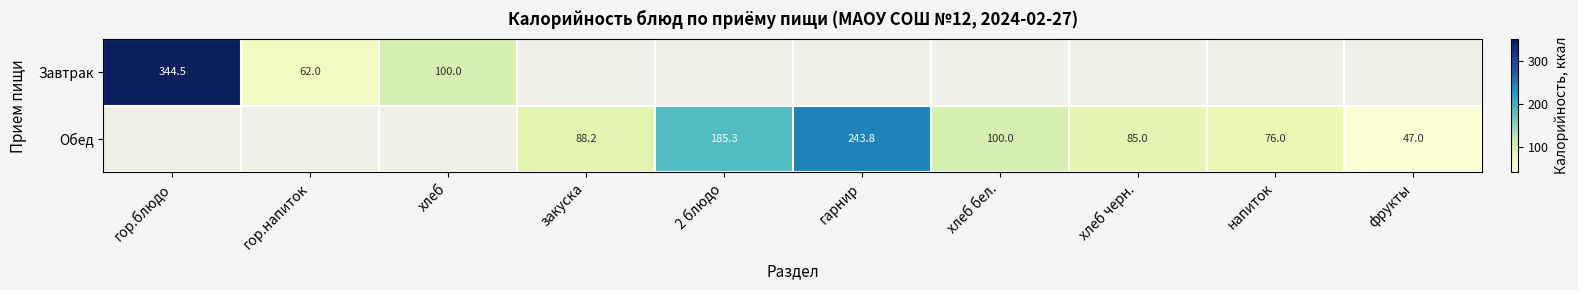

The value of Завтрак at гор.напиток is 22.4. True or false?

False